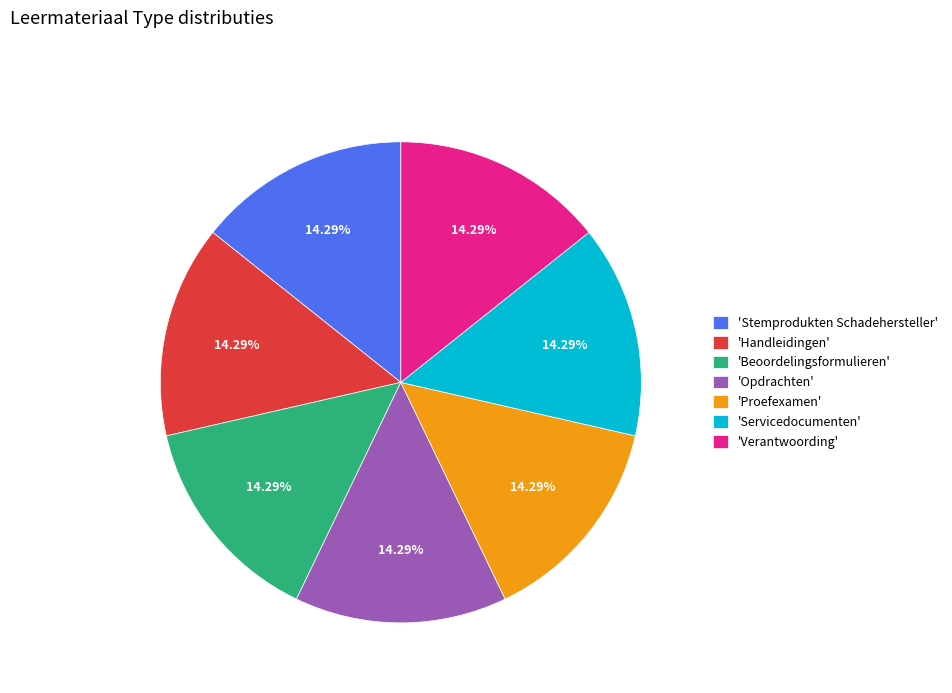

What is the ratio of the value at 'Proefexamen' to the value at 'Beoordelingsformulieren'?

1.0